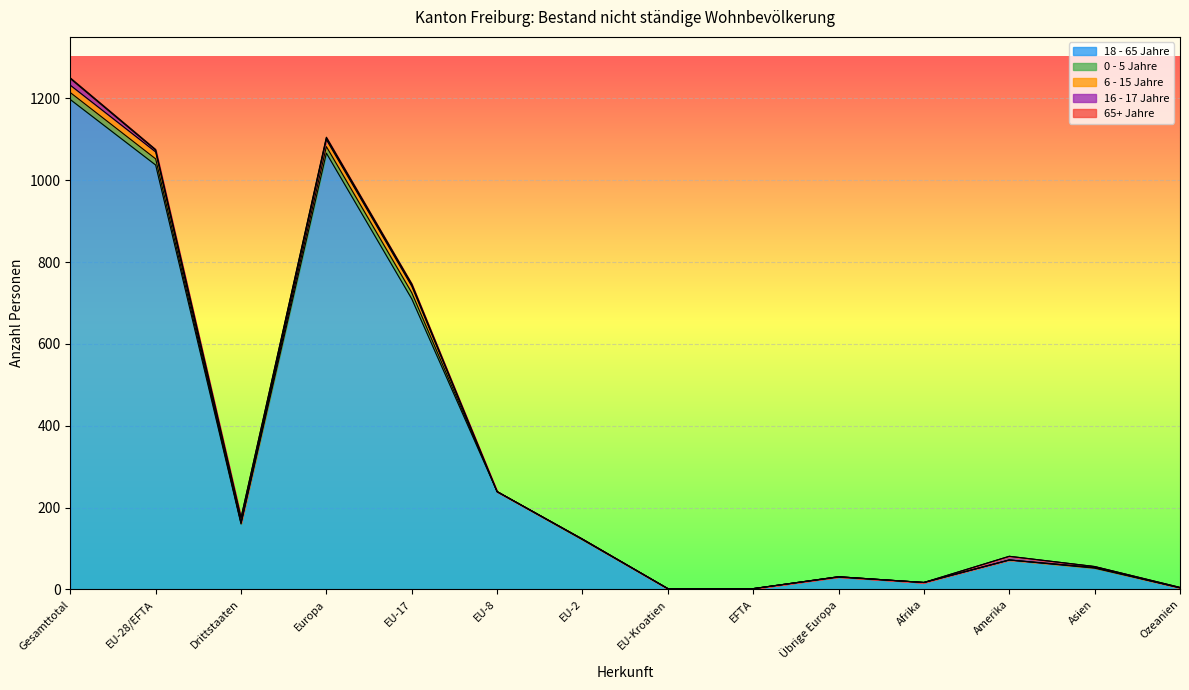

How many categories are shown in the chart?

14